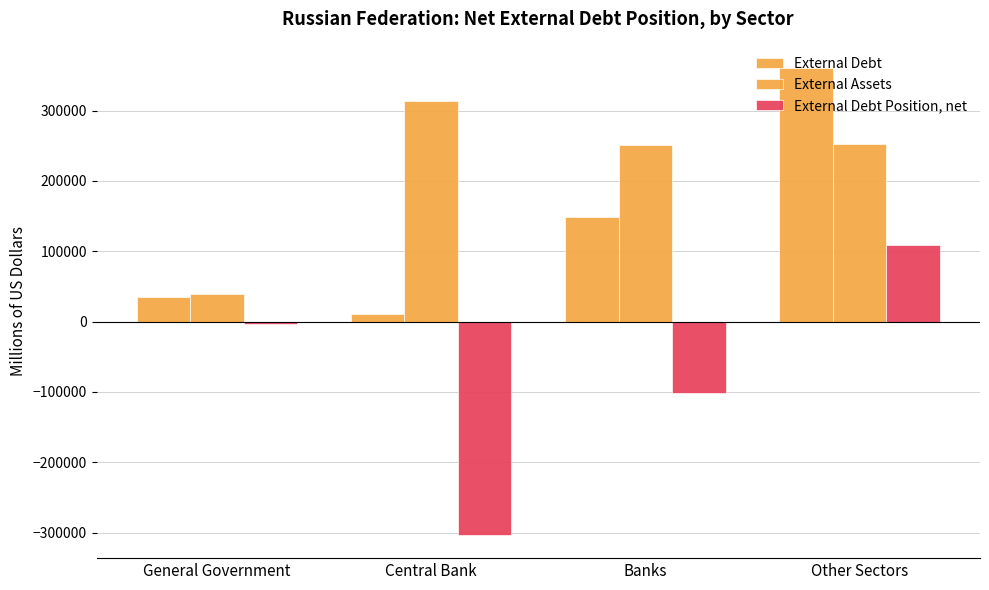

What is the total value across all series at Banks?

297840